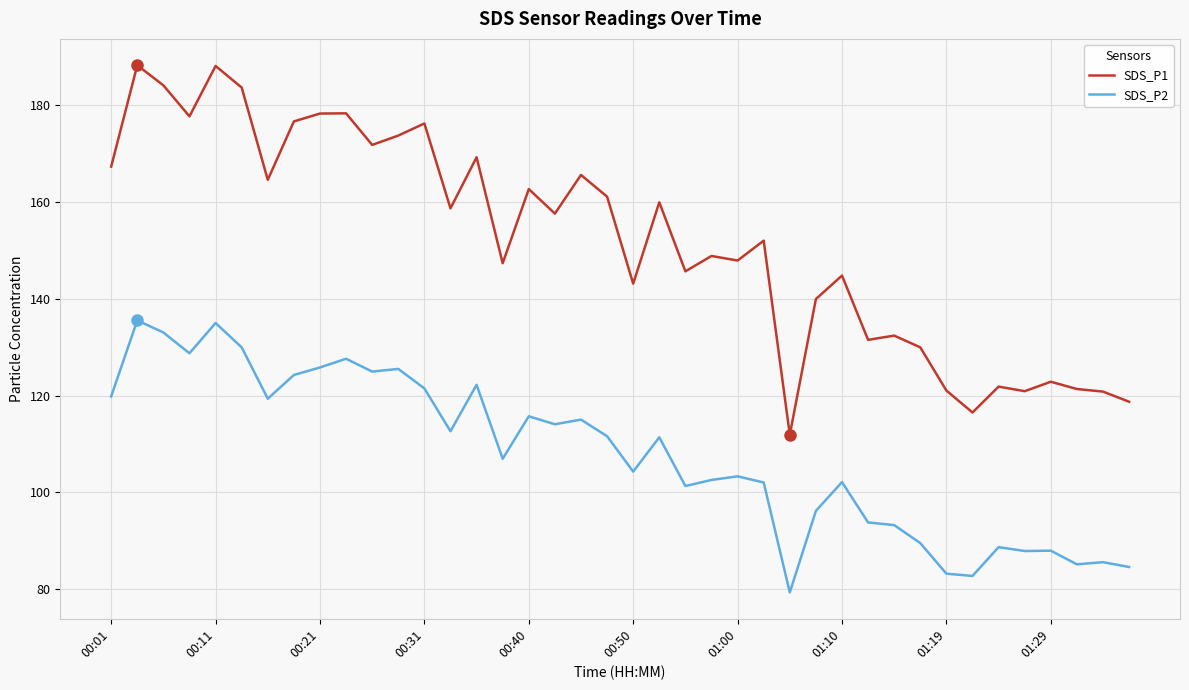

List the series in order of their overall mean, lowest first.

SDS_P2, SDS_P1